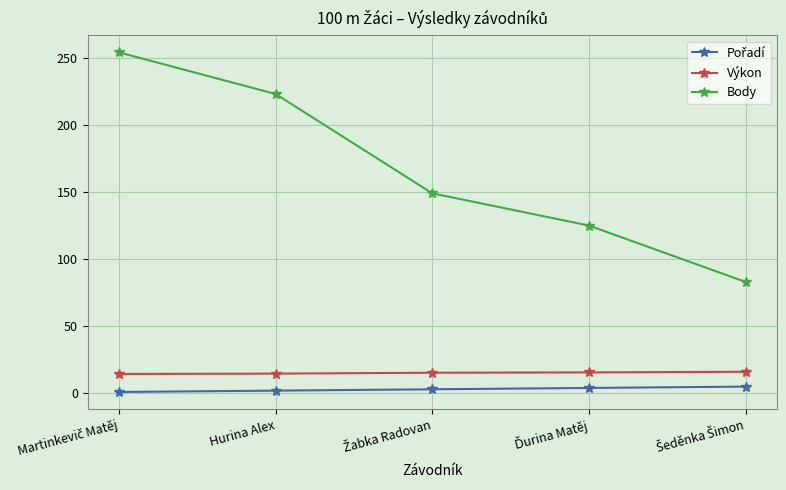

Which series has the widest spread of values?

Body